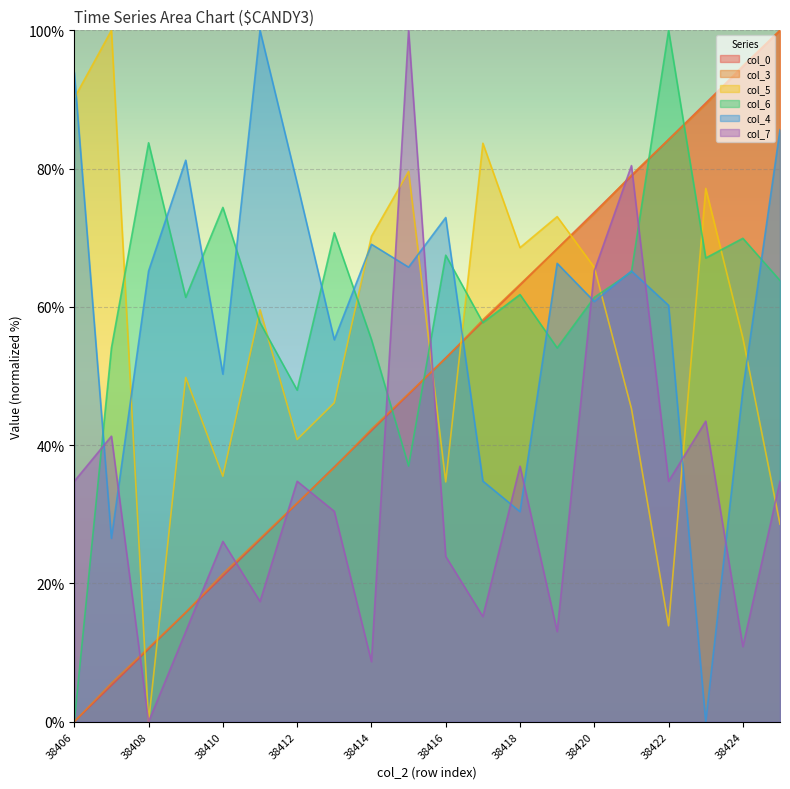

Where does the col_0 series first go above 52?

38416